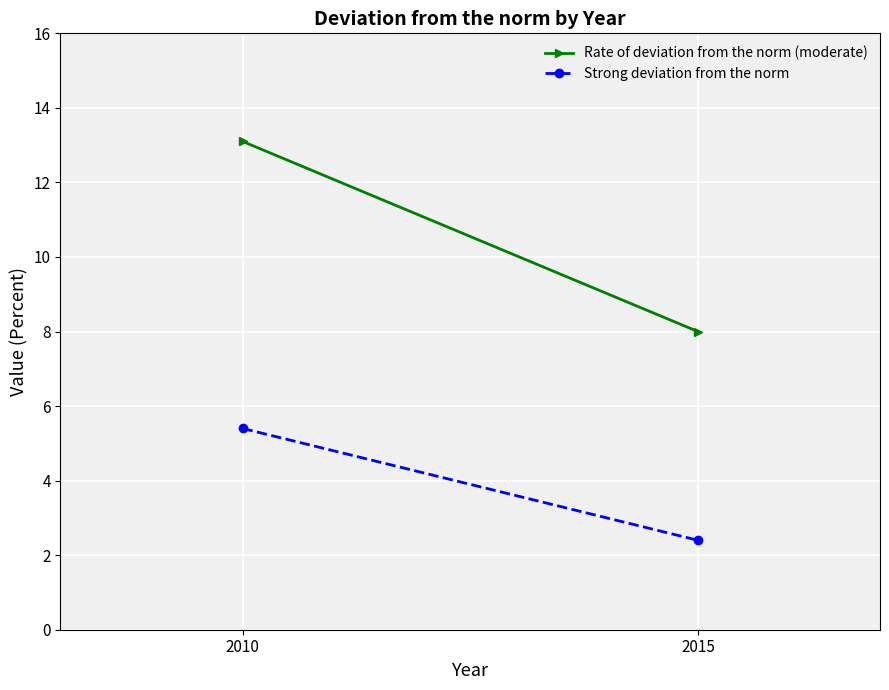

List the series in order of their peak value, lowest first.

Strong deviation from the norm, Rate of deviation from the norm (moderate)